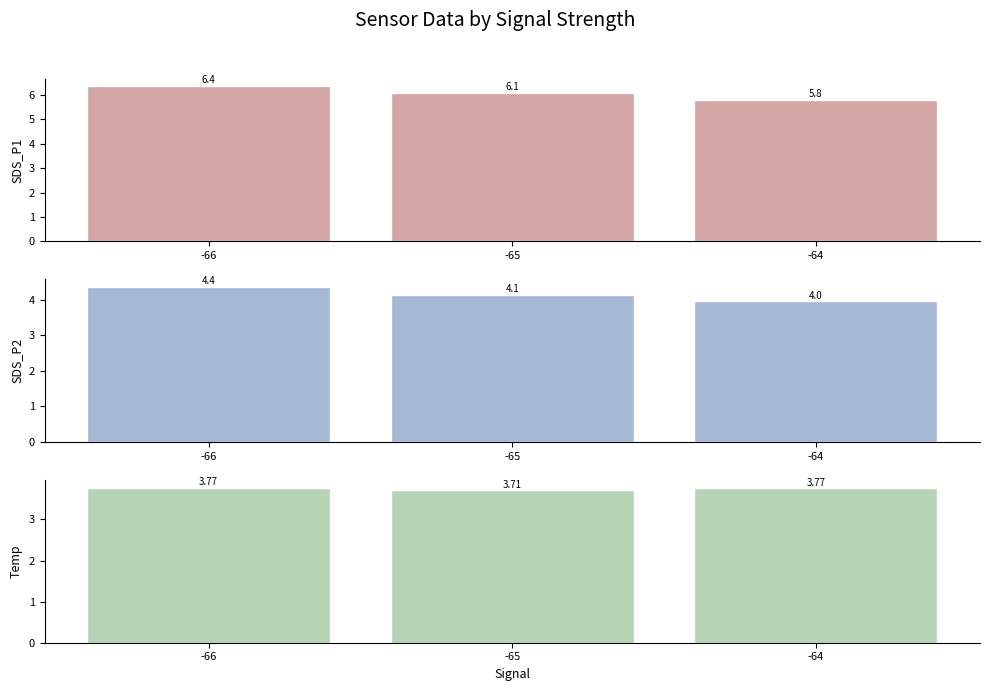

Reading left to right, list all the values displayed in this chart.

SDS_P1: -66=6.4	-65=6.1	-64=5.8
SDS_P2: -66=4.4	-65=4.1	-64=4.0
Temp: -66=3.8	-65=3.7	-64=3.8